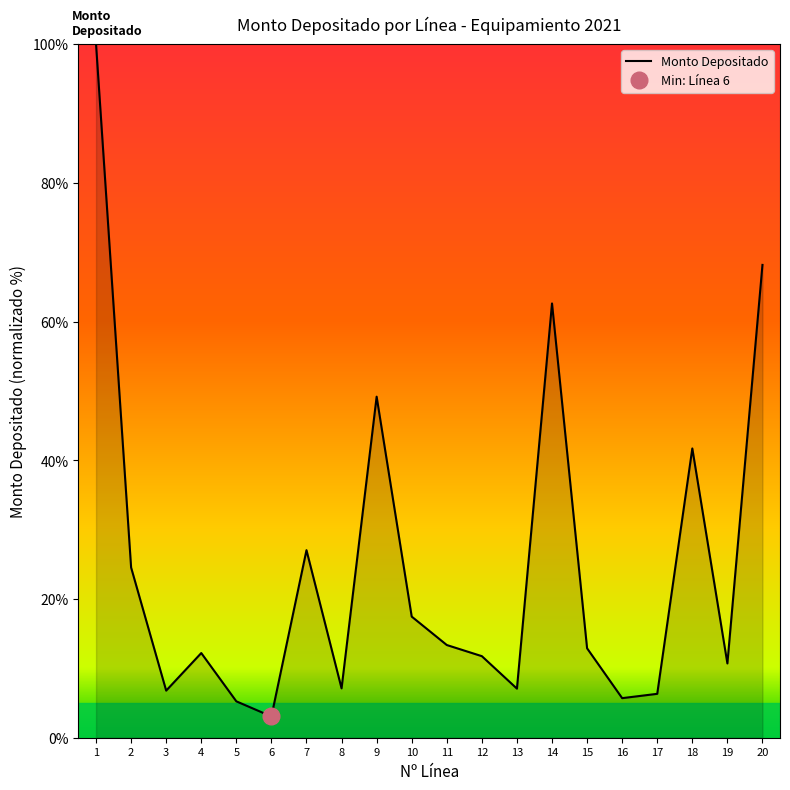

What is the ratio of the value at 17 to the value at 19?

0.6